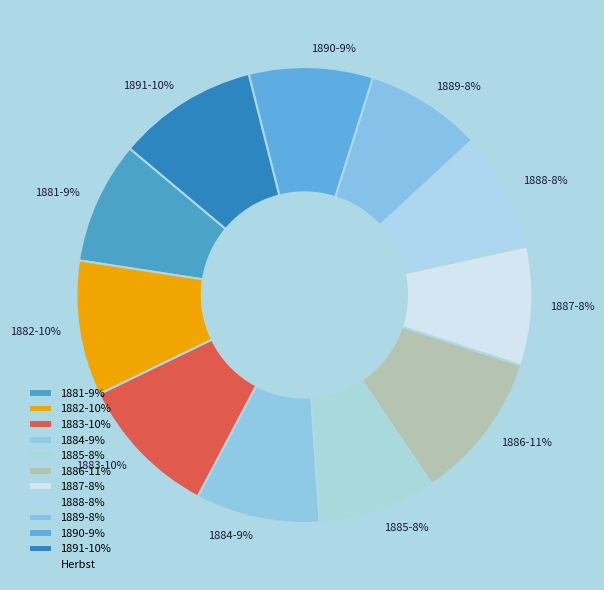

Which has a higher value, 1889-8% or 1890-9%?

1890-9%